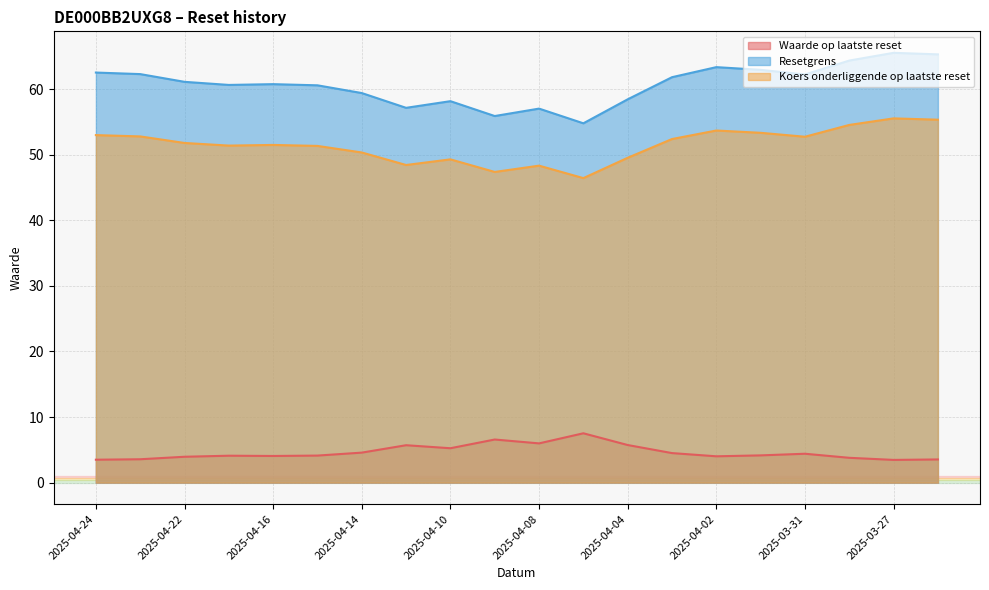

How many interior local valleys does the Koers onderliggende op laatste reset series have?

5